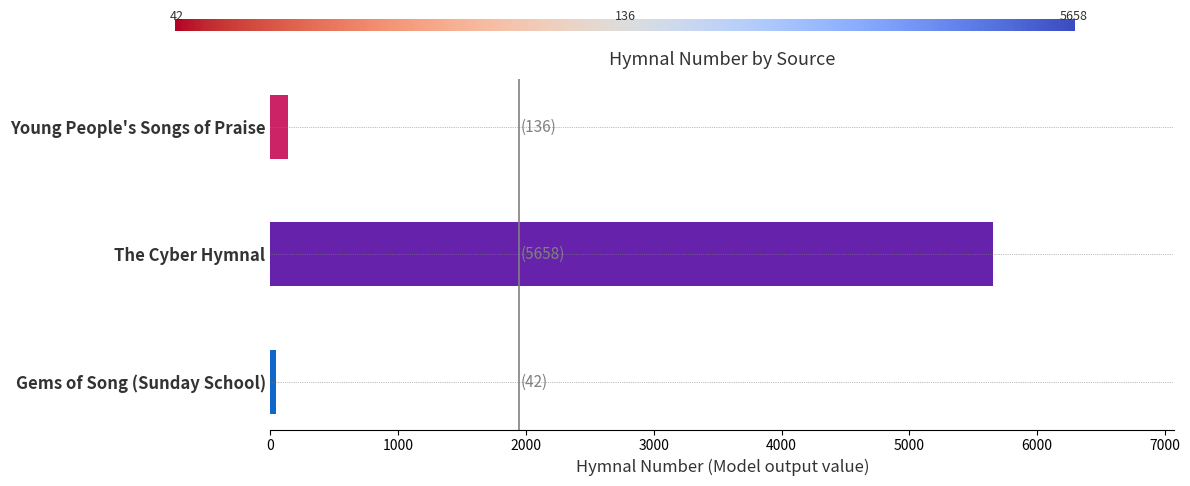

Are the bars horizontal?

Yes